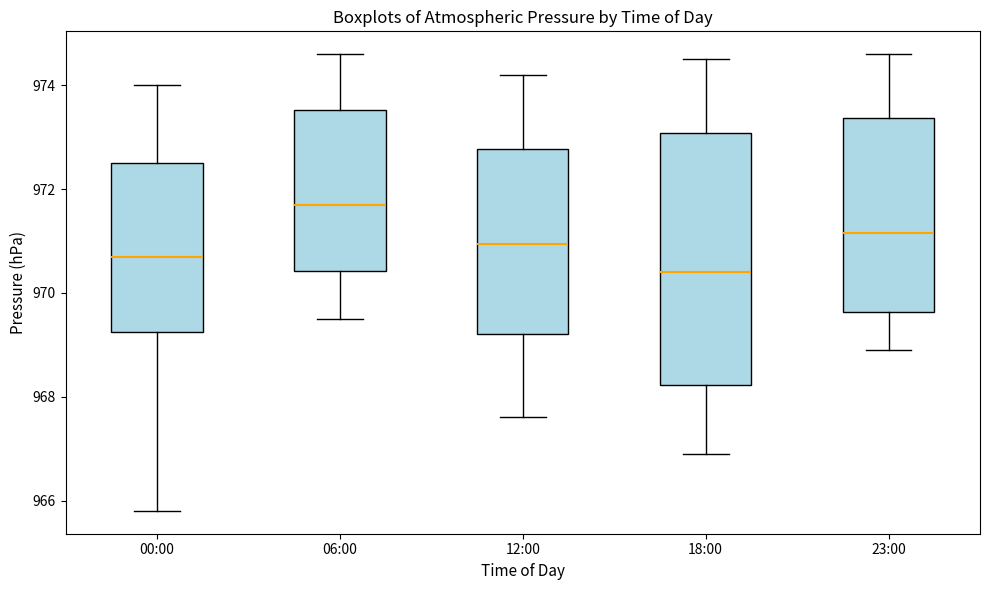

Reading left to right, transcribe this box plot: for each box, give where its median line is, the range the box spans, and where its two whiskers end, as read against the y-axis. The values are not printed on the chart, so give them approximately, as read against the axis.

00:00: median 970.8, box 969.2 to 972.6, whiskers 965.8 to 974.0
06:00: median 971.8, box 970.4 to 973.6, whiskers 969.6 to 974.6
12:00: median 971.0, box 969.2 to 972.8, whiskers 967.6 to 974.2
18:00: median 970.4, box 968.2 to 973.0, whiskers 967.0 to 974.6
23:00: median 971.2, box 969.6 to 973.4, whiskers 969.0 to 974.6